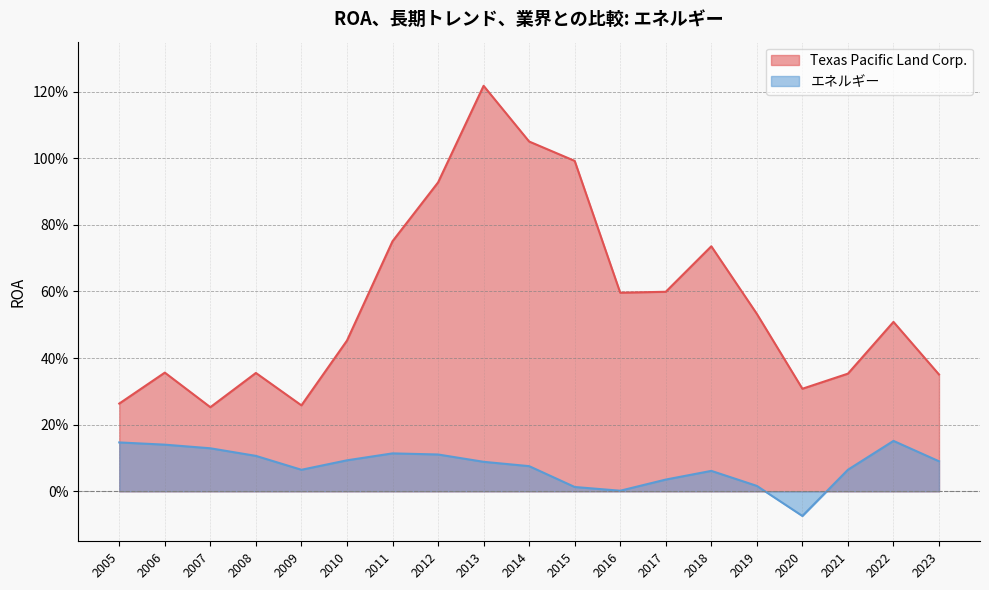

At 2012, list the series in order from smallest to largest.

エネルギー, Texas Pacific Land Corp.